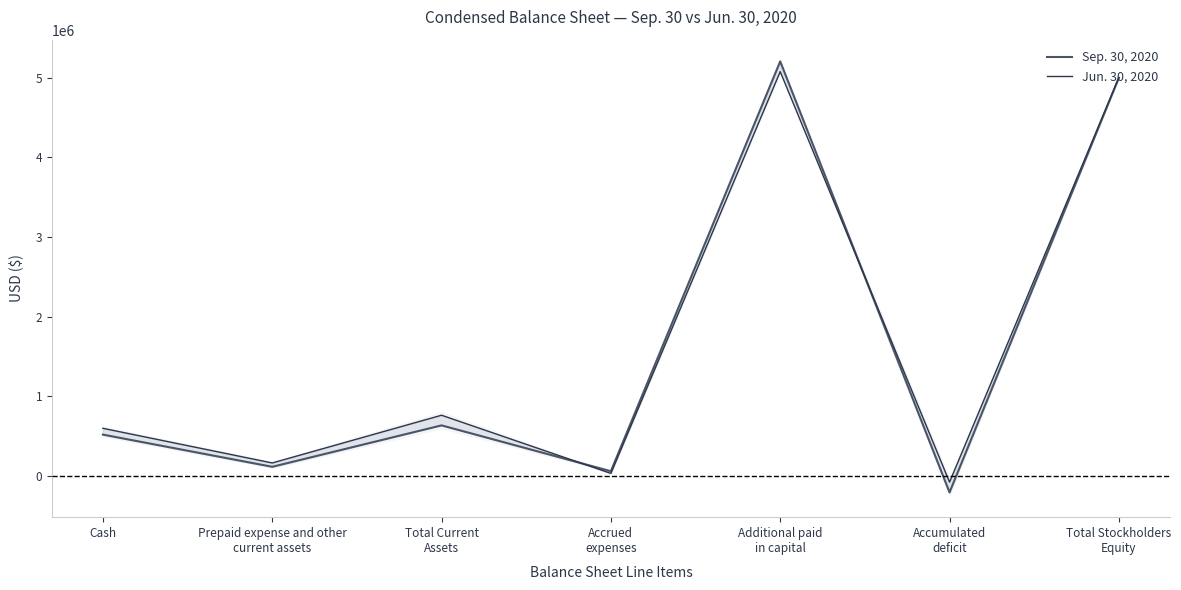

Which category has the lowest value in the Sep. 30, 2020 series?

Accumulated
deficit